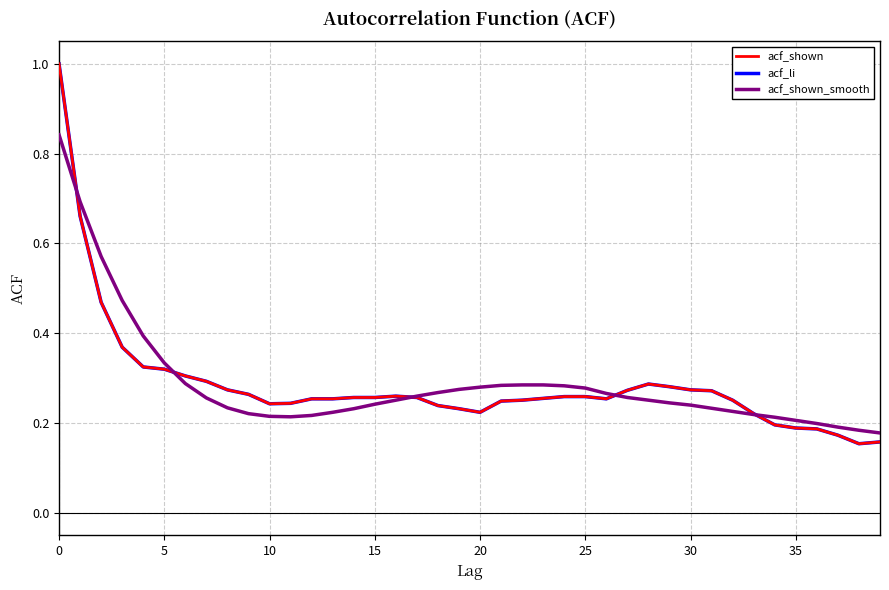

What is the average value of the acf_shown_smooth series?

0.3